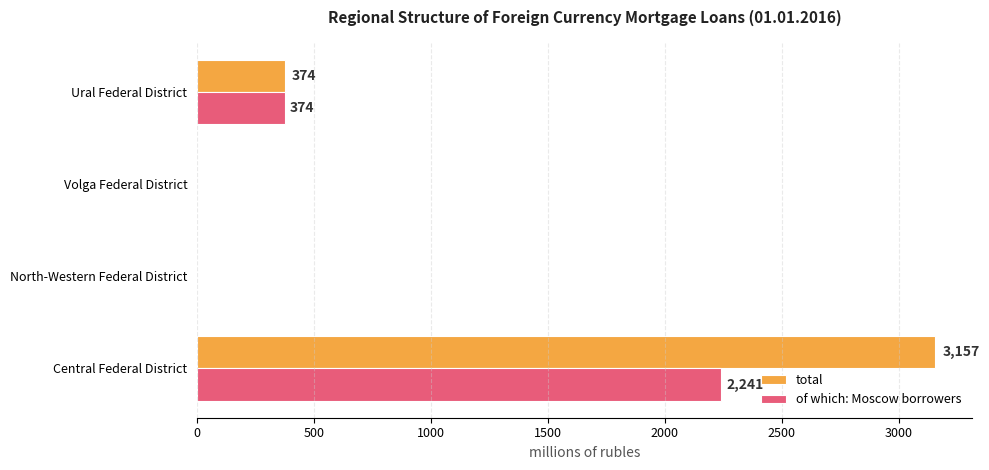

What is the highest value of the of which: Moscow borrowers series?

2241